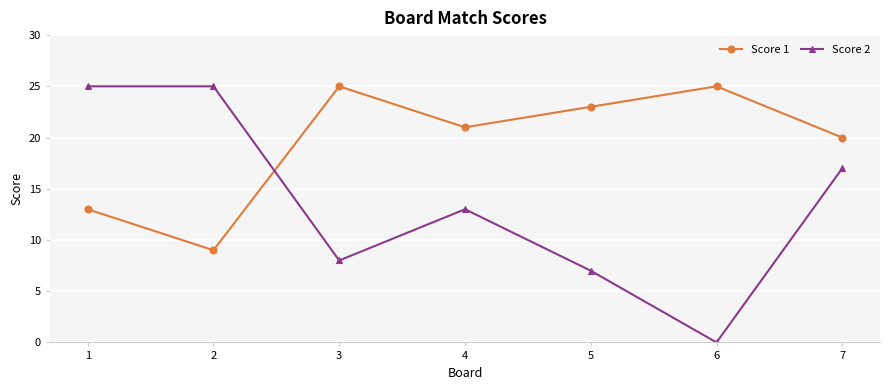

Is it true that Score 1 equals 25 at 6?

True